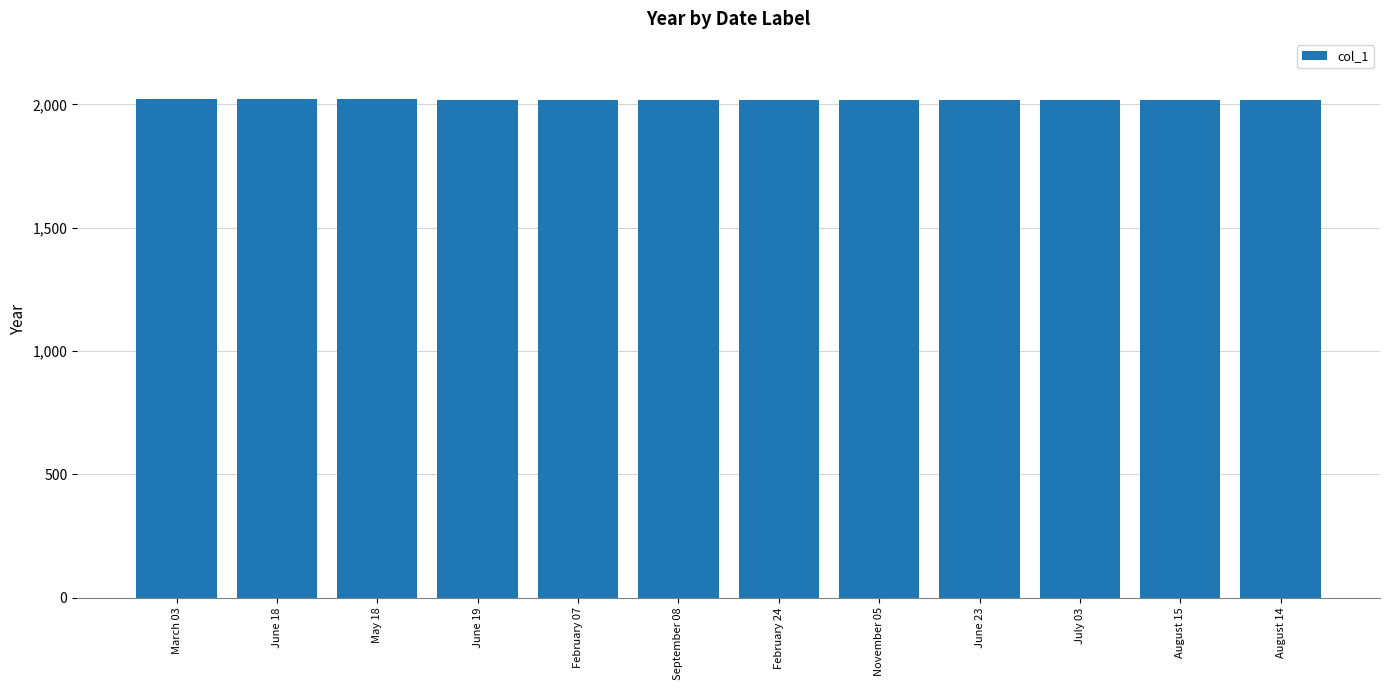

What is the difference between the second highest and minimum values?

5